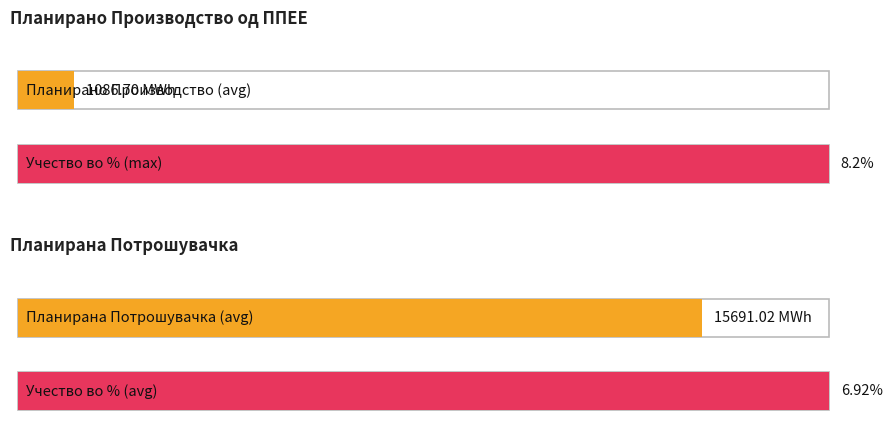

Which series has the largest total across all categories?

Планирана Потрошувачка